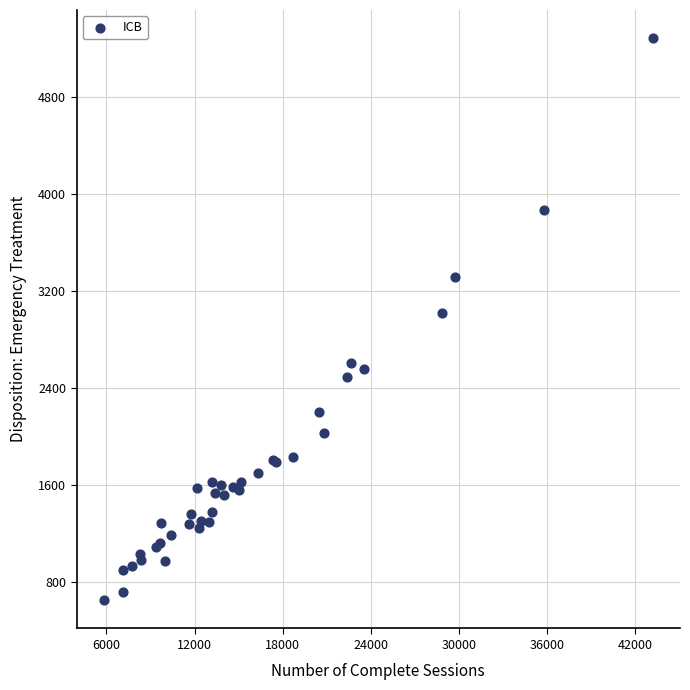

What Y value in the scatter plot is closest to 2969?

3025